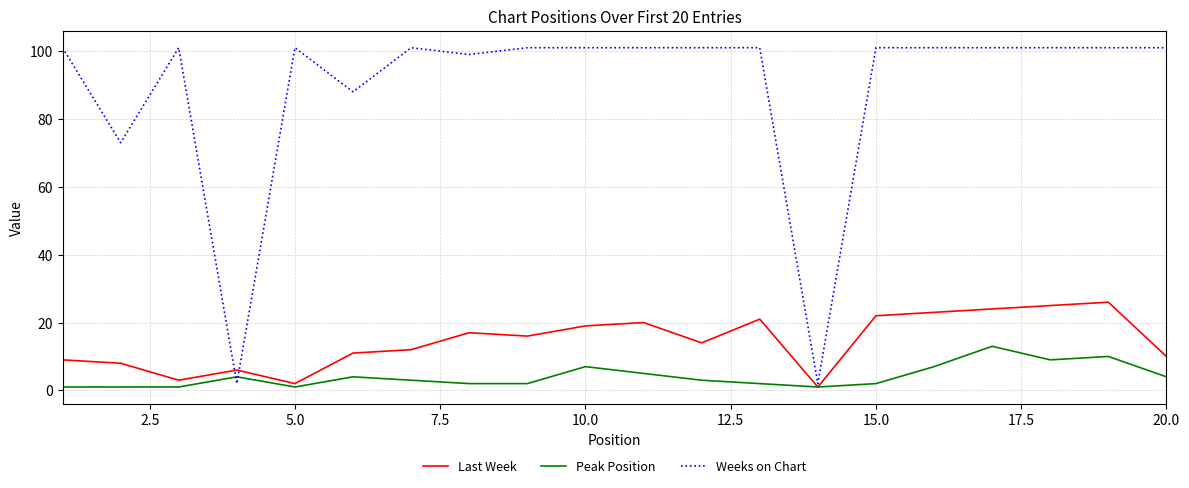

Which series has the largest total across all categories?

Weeks on Chart